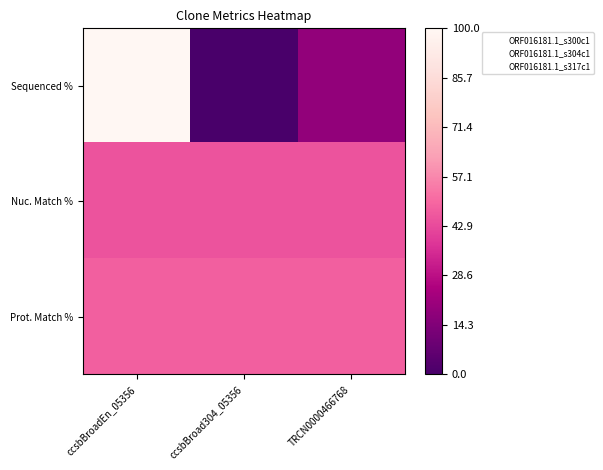

What is the total value across all series at TRCN0000466768?

111.6